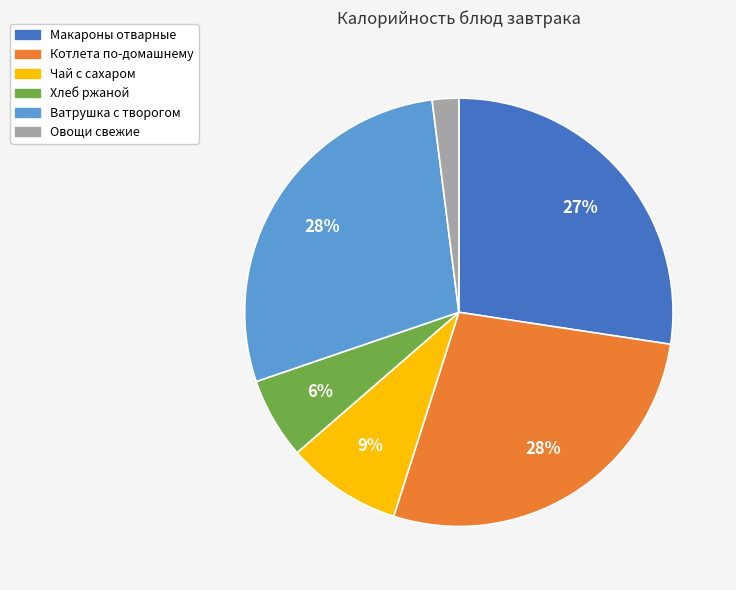

Is there a majority slice in this chart?

No